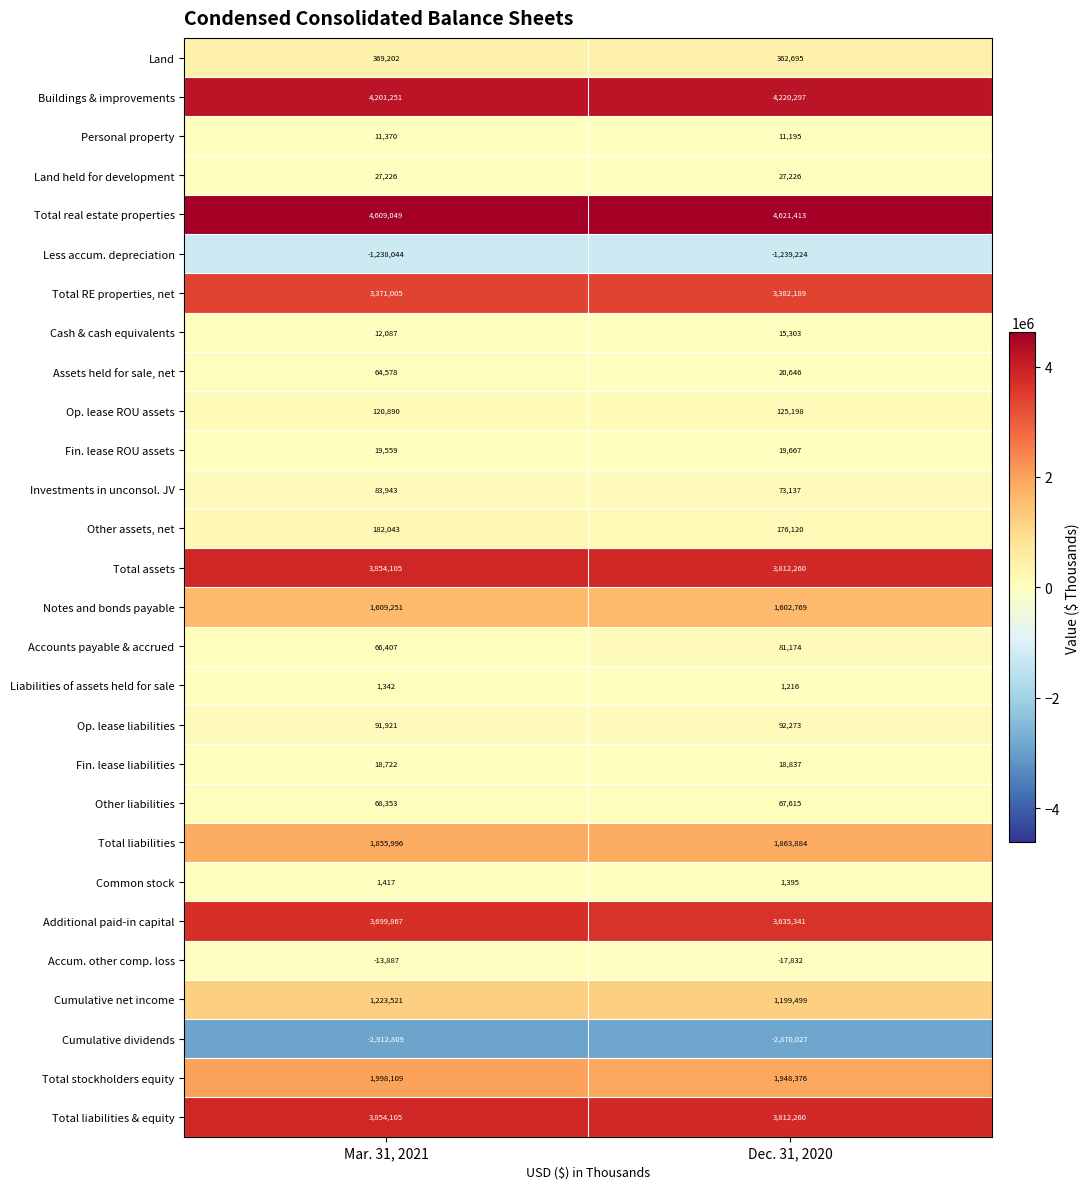

Count the number of data series in this chart.

28